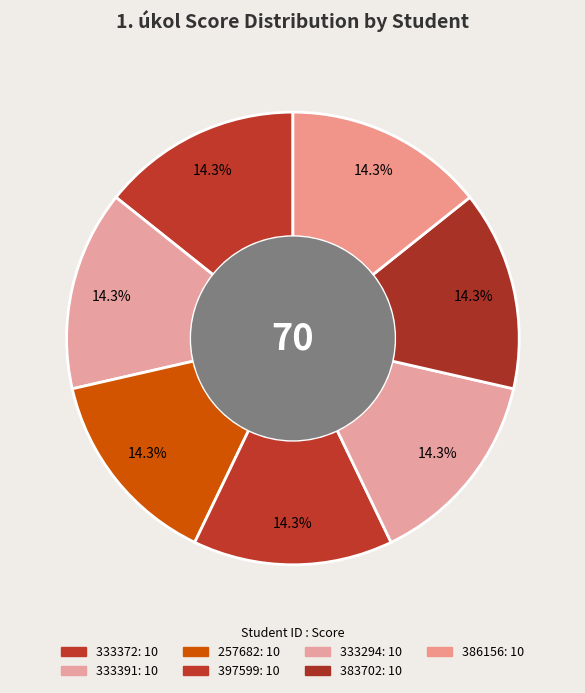

Does 386156 represent more than half of the total?

No